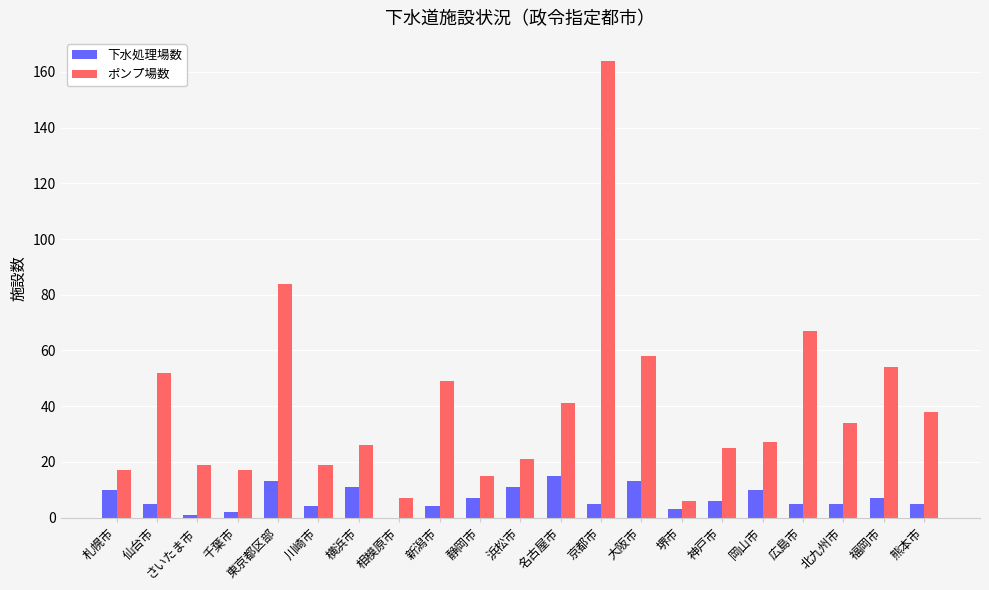

Between さいたま市 and 京都市, which series saw the biggest shift?

ポンプ場数